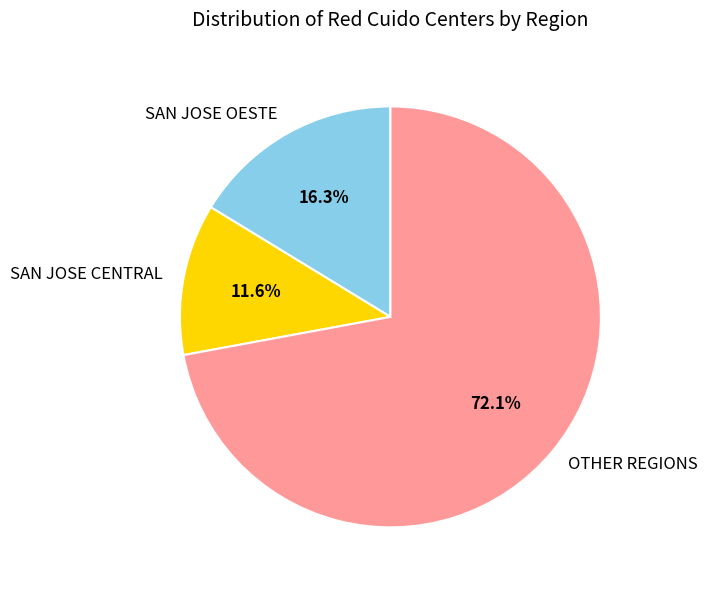

How many slices are in this pie chart?

3